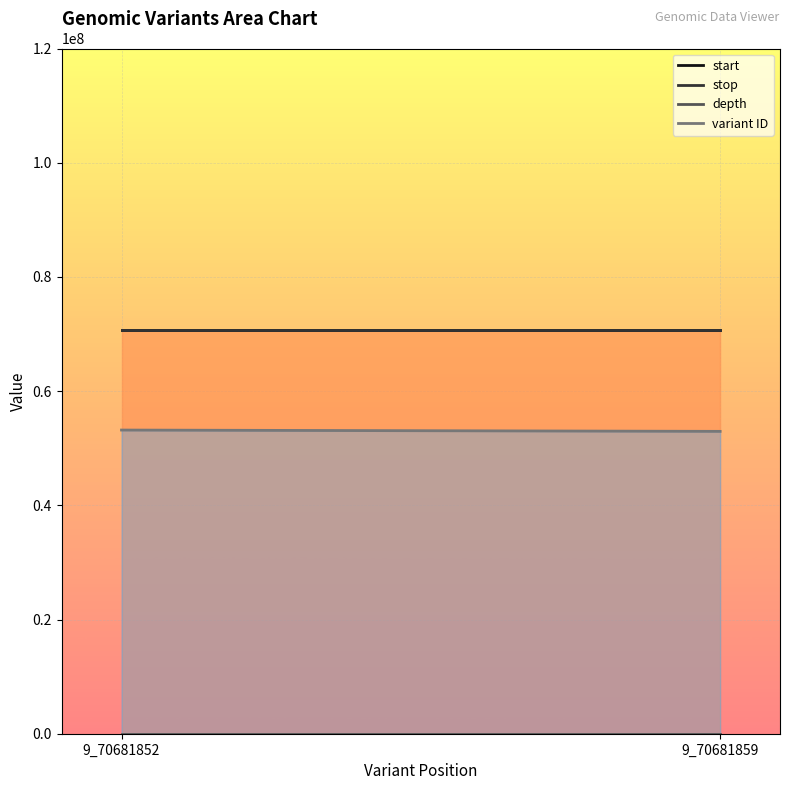

Reading left to right, what are all the values shown in this chart?

start: 70681852	70681859
stop: 70681853	70681861
depth: 14	14
variant ID: 53179479	52950950